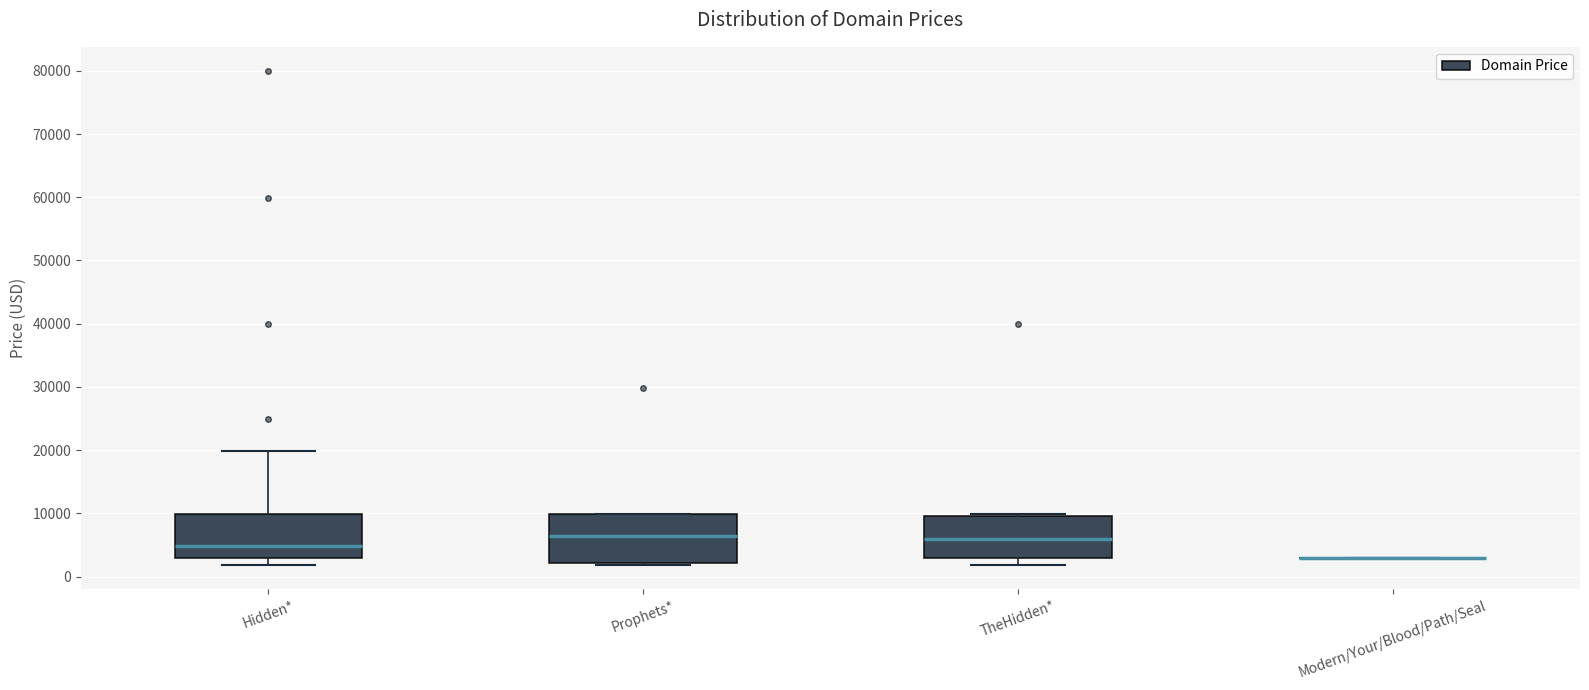

Where does the median line of the box for TheHidden* sit on the y-axis? The values are not printed on the chart, so give them approximately, as read against the axis.

6000